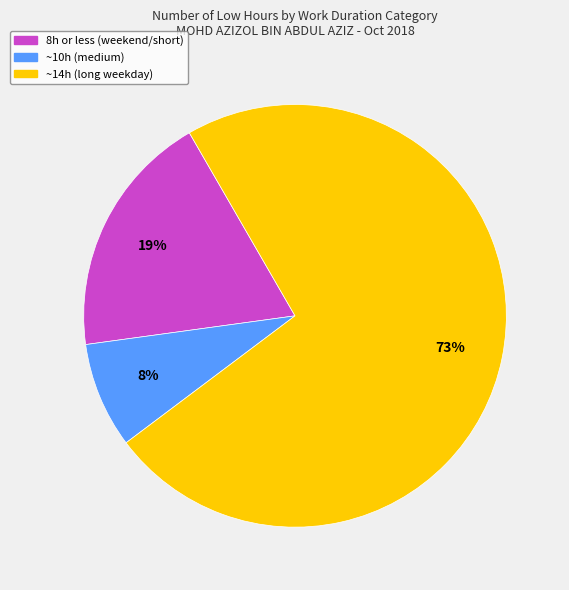

How many segments does this pie chart have?

3